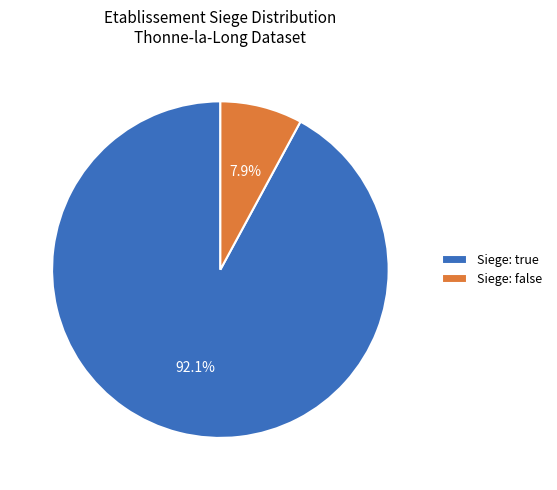

Which slice is the largest?

Siege: true